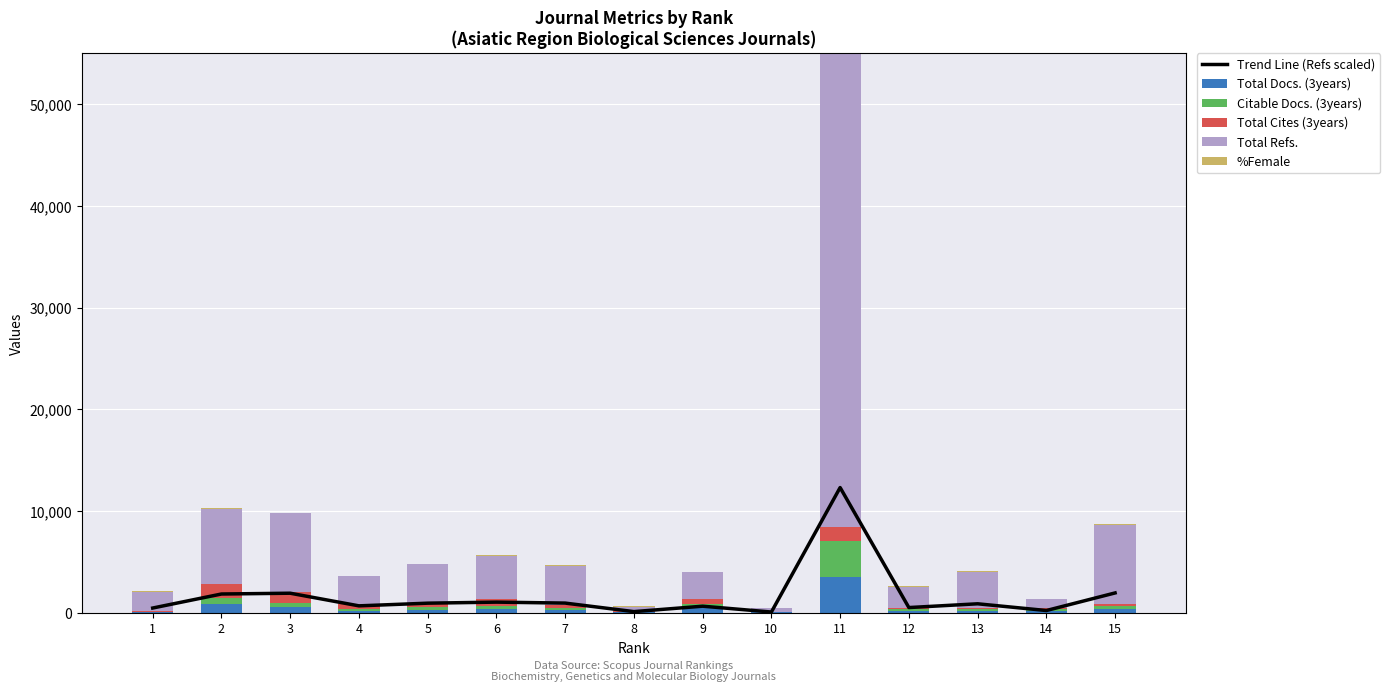

Reading left to right, list all the values displayed in this chart.

Trend Line (Refs scaled): 1=470.8	2=1850.0	3=1927.8	4=685.2	5=948.8	6=1052.0	7=957.0	8=119.0	9=652.0	10=78.2	11=12313.5	12=517.5	13=888.0	14=226.0	15=1955.5
Total Docs. (3years): 1=58.0	2=913.0	3=524.0	4=218.0	5=277.0	6=360.0	7=282.0	8=64.0	9=466.0	10=40.0	11=3521.0	12=200.0	13=207.0	14=196.0	15=345.0
Citable Docs. (3years): 1=57.0	2=593.0	3=477.0	4=190.0	5=265.0	6=341.0	7=223.0	8=28.0	9=439.0	10=40.0	11=3521.0	12=200.0	13=192.0	14=190.0	15=345.0
Total Cites (3years): 1=93.0	2=1333.0	3=1086.0	4=425.0	5=433.0	6=696.0	7=310.0	8=45.0	9=455.0	10=33.0	11=1409.0	12=91.0	13=92.0	14=48.0	15=141.0
Total Refs.: 1=1883.0	2=7400.0	3=7711.0	4=2741.0	5=3795.0	6=4208.0	7=3828.0	8=476.0	9=2608.0	10=313.0	11=49254.0	12=2070.0	13=3552.0	14=904.0	15=7822.0
%Female: 1=25.0	2=40.0	3=41.0	4=33.0	5=43.0	6=37.0	7=40.0	8=38.0	9=30.0	10=54.0	11=49.0	12=49.0	13=48.0	14=59.0	15=40.0